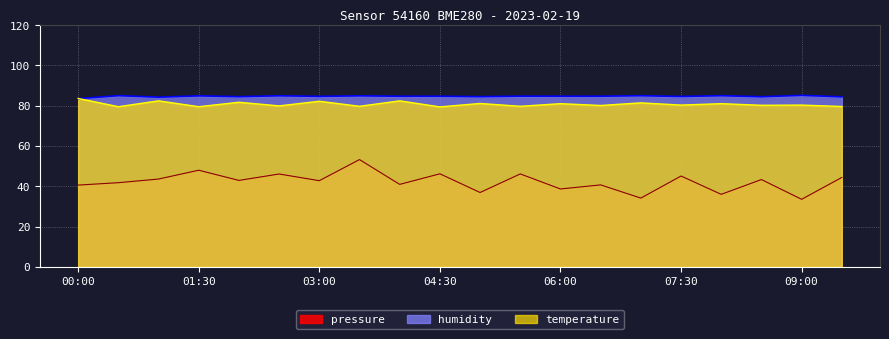

In humidity, how many points are higher than both neighbors (excluding endpoints)?

8